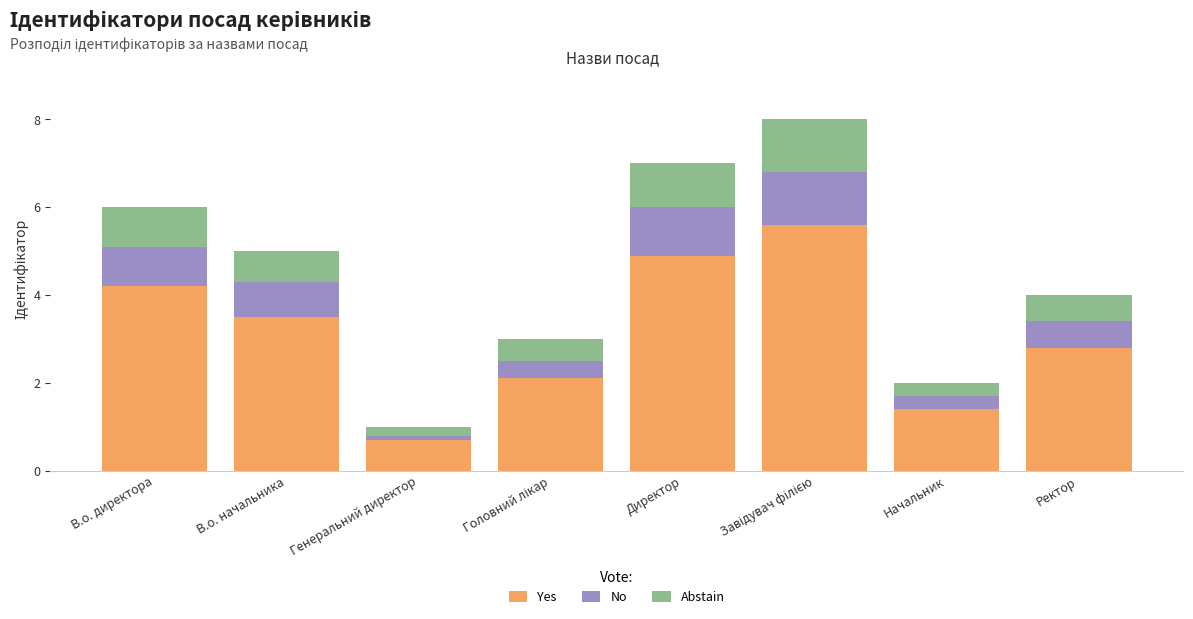

The Yes series shows 3.5 at В.о. начальника. True or false?

True